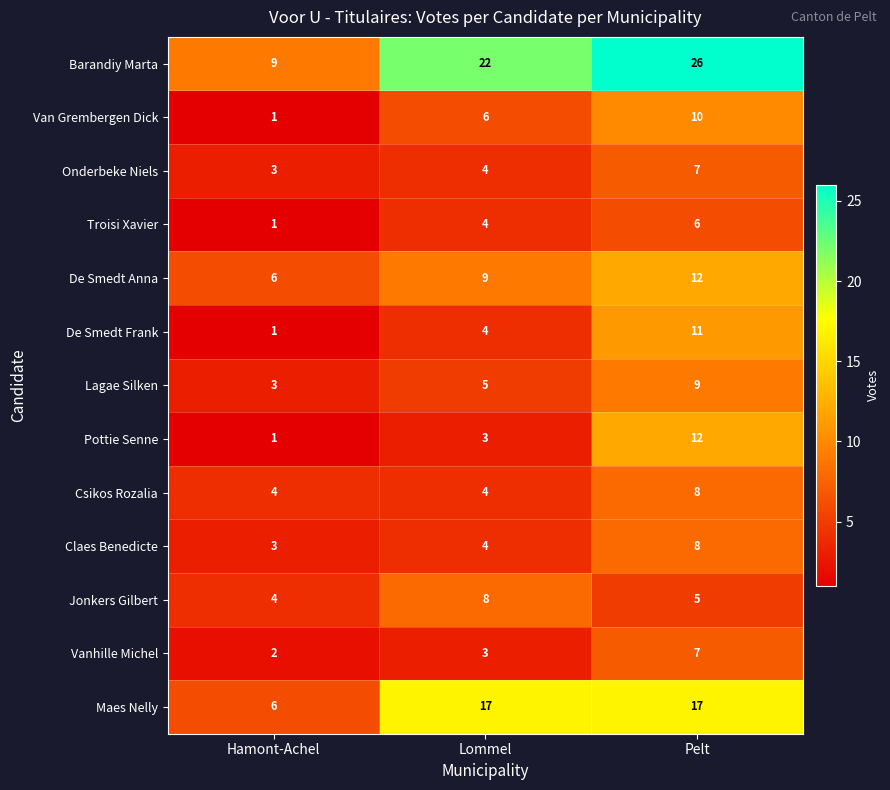

Count the Jonkers Gilbert values in the range 4 to 8.

3